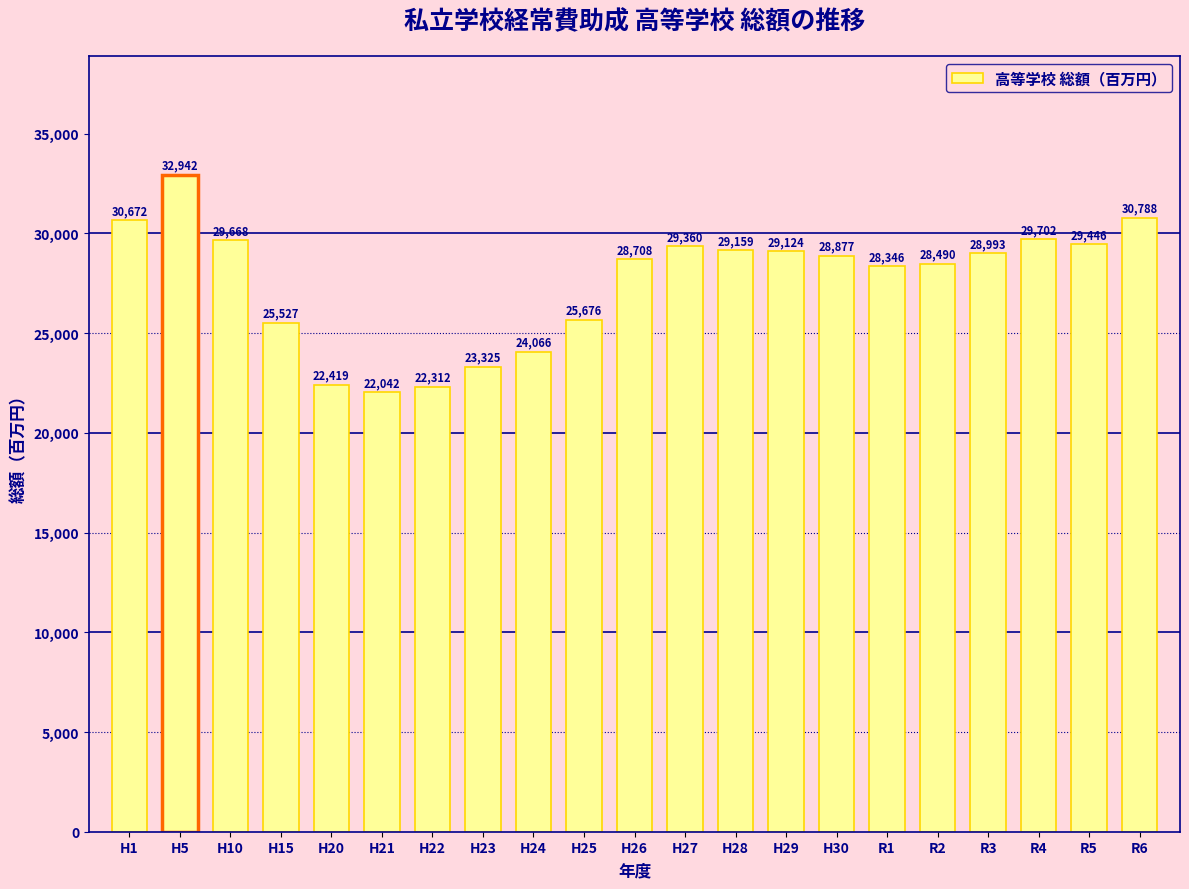

Reading left to right, list all the values displayed in this chart.

H1=30672	H5=32942	H10=29668	H15=25527	H20=22419	H21=22042	H22=22312	H23=23325	H24=24066	H25=25676	H26=28708	H27=29360	H28=29159	H29=29124	H30=28877	R1=28346	R2=28490	R3=28993	R4=29702	R5=29446	R6=30788